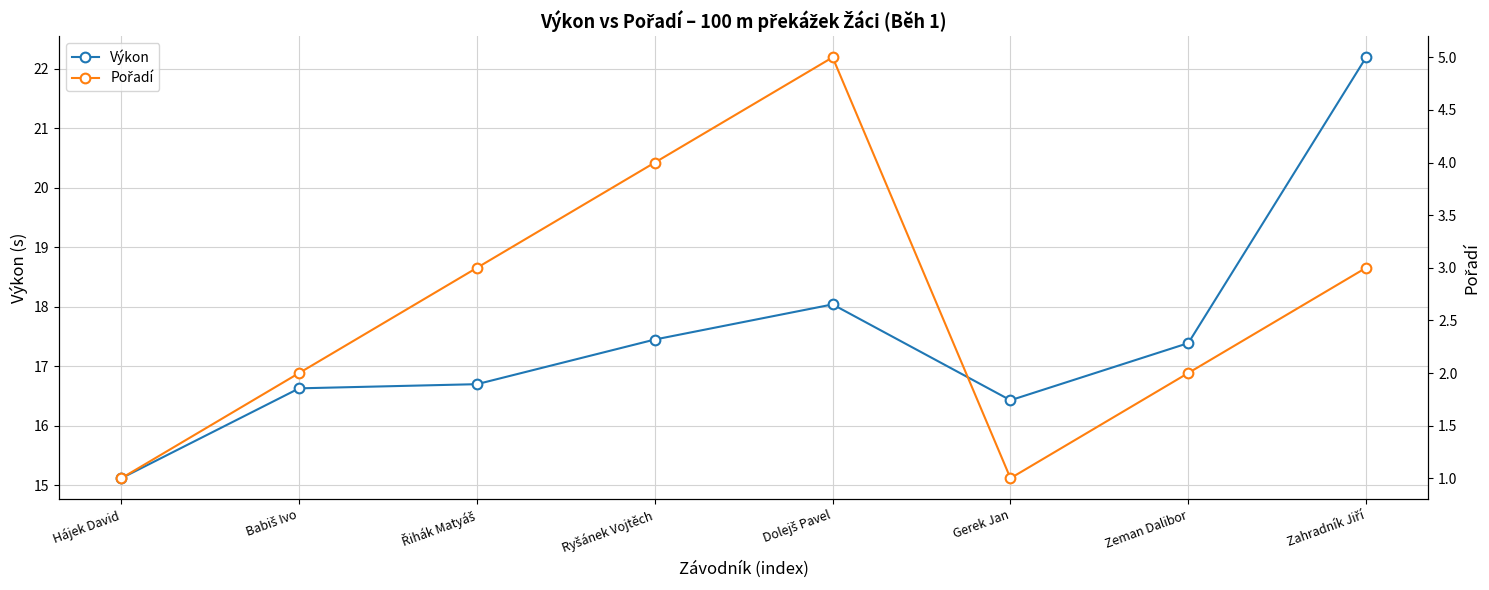

What is the difference between the Výkon values at Hájek David and Ryšánek Vojtěch?

2.3